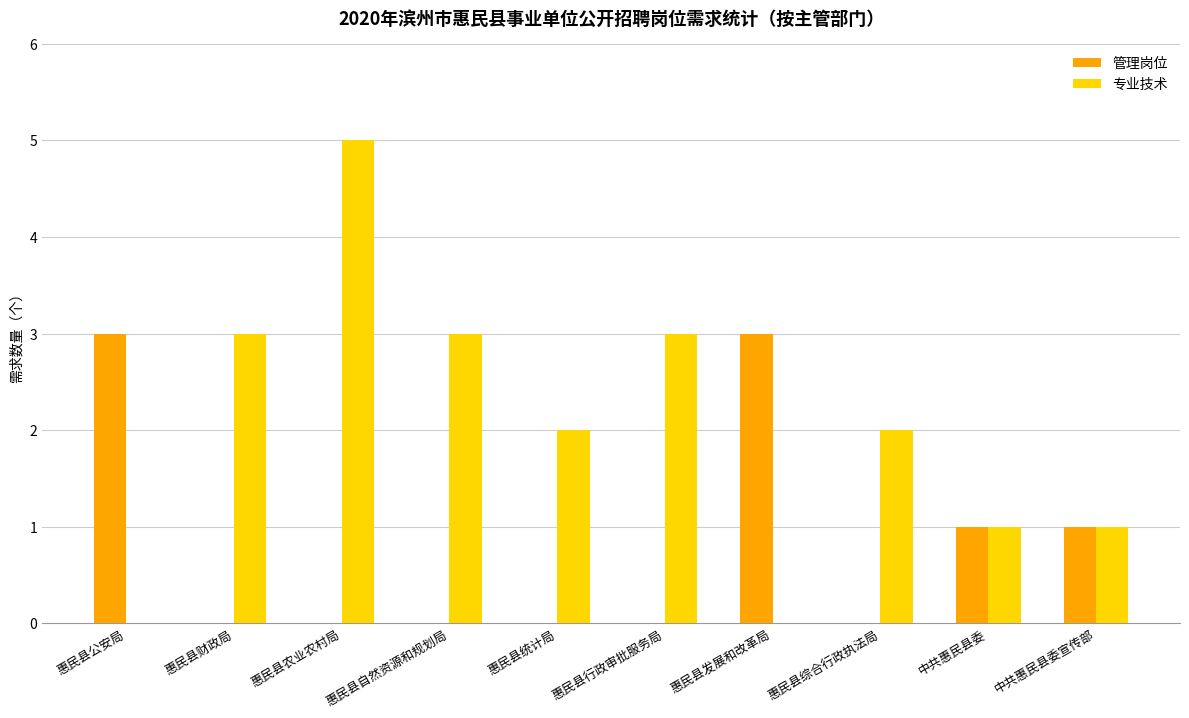

What is the total value across all series at 惠民县发展和改革局?

3